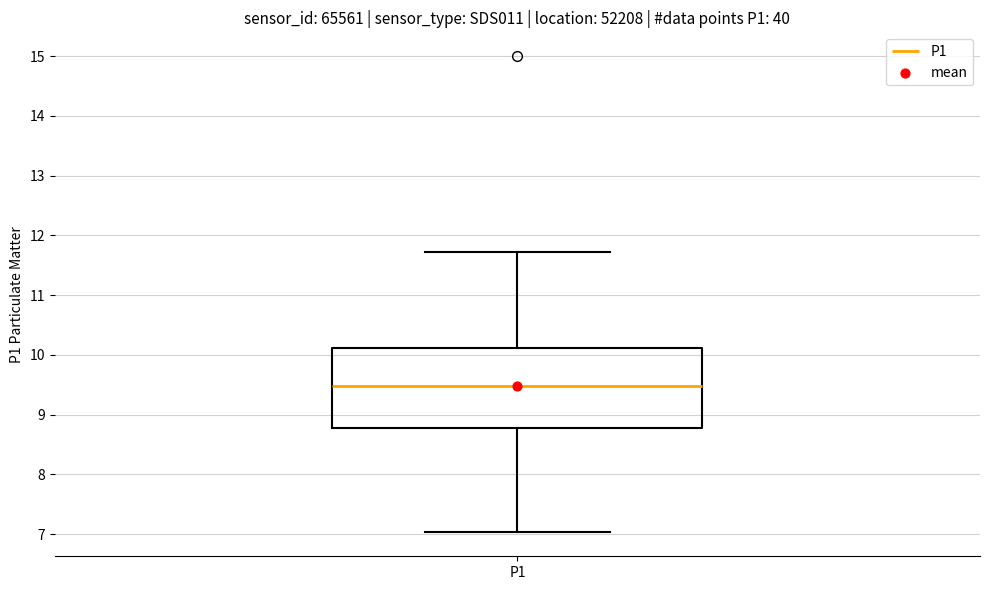

Read this box plot against the y-axis: the position of the median line, the range covered by the box, and the ends of both whiskers. The values are not printed on the chart, so give them approximately, as read against the axis.

median 9.5, box 8.8 to 10.1, whiskers 7.0 to 11.7